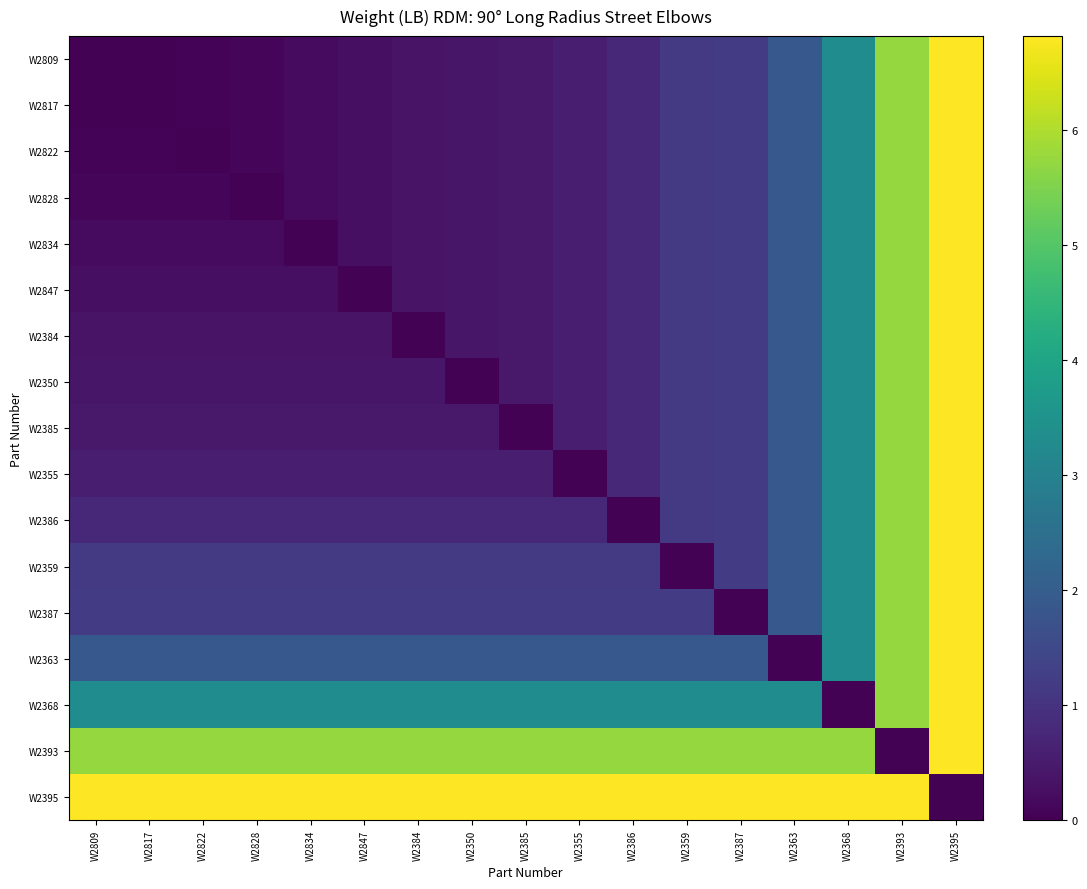

Which label corresponds to the smallest value in the chart?

W2809